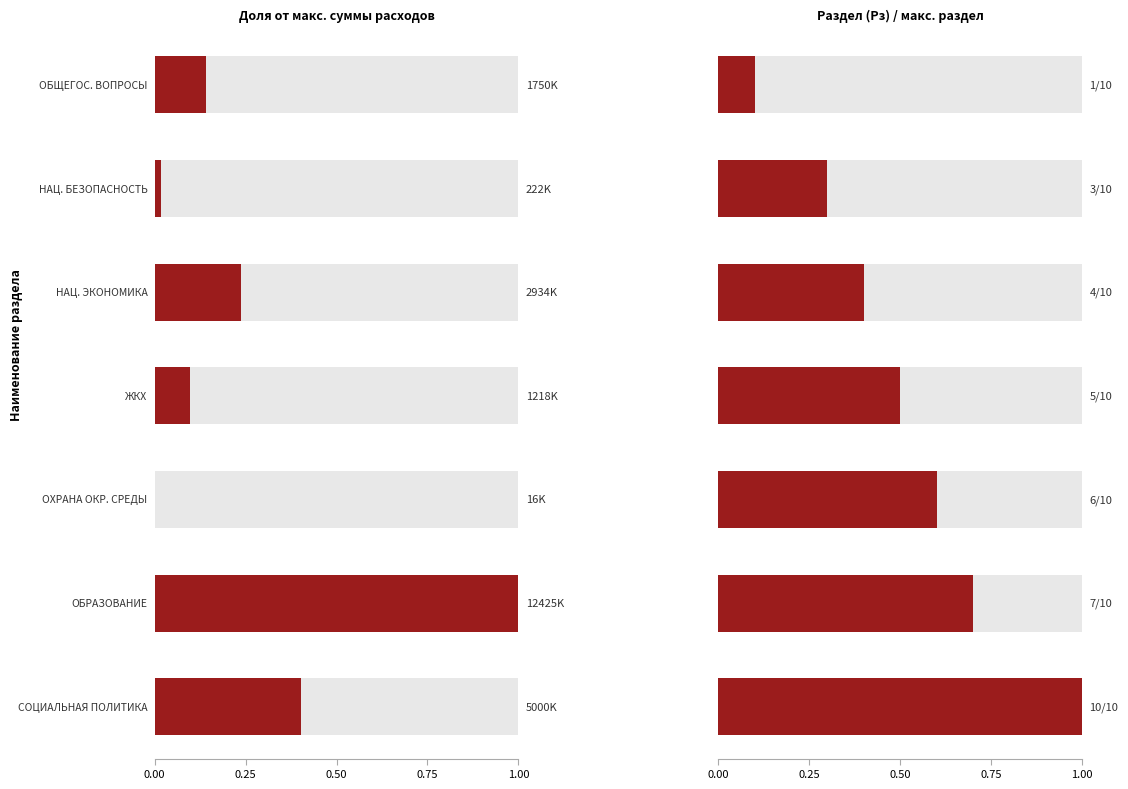

Reading right to left, what are all the values shown in this chart?

Сумма: 5000000.0	12425869.4	16449.7	1218789.0	2934773.0	222245.9	1750866.7
Рз: 10.0	7.0	6.0	5.0	4.0	3.0	1.0